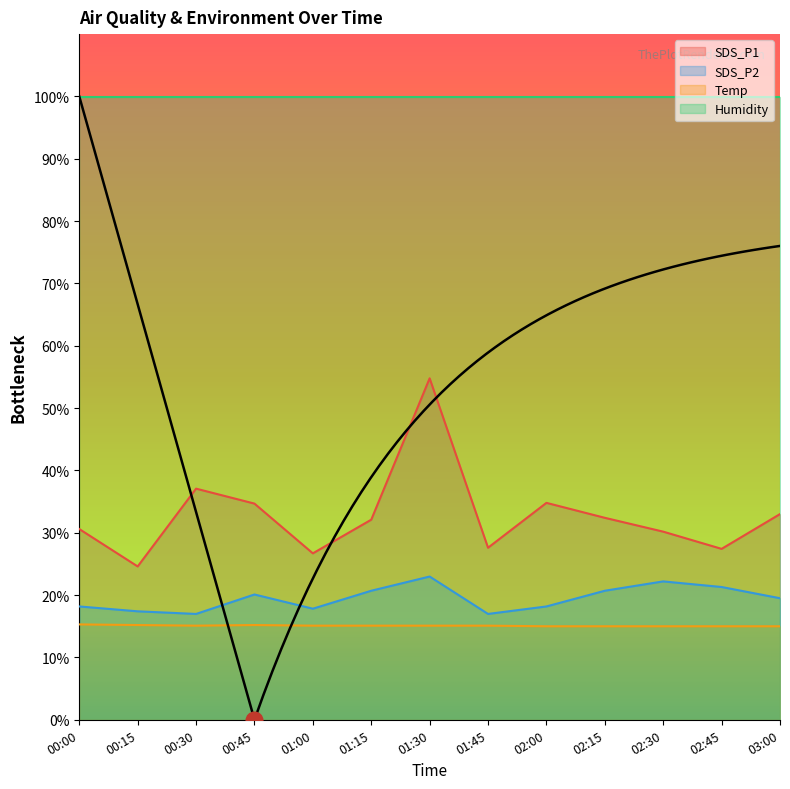

What is the total value across all series at 00:30?

69.2